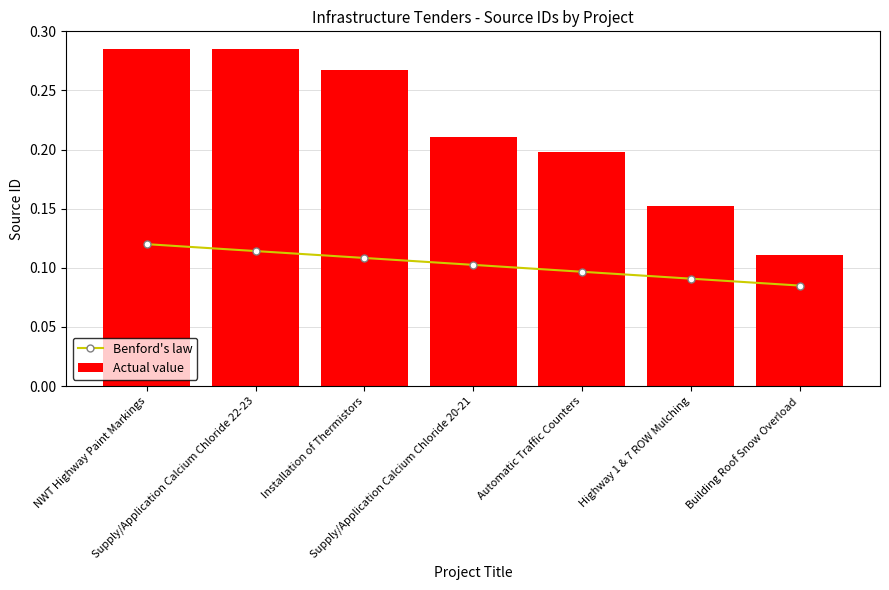

Count the Actual value values in the range 0 to 1.

7